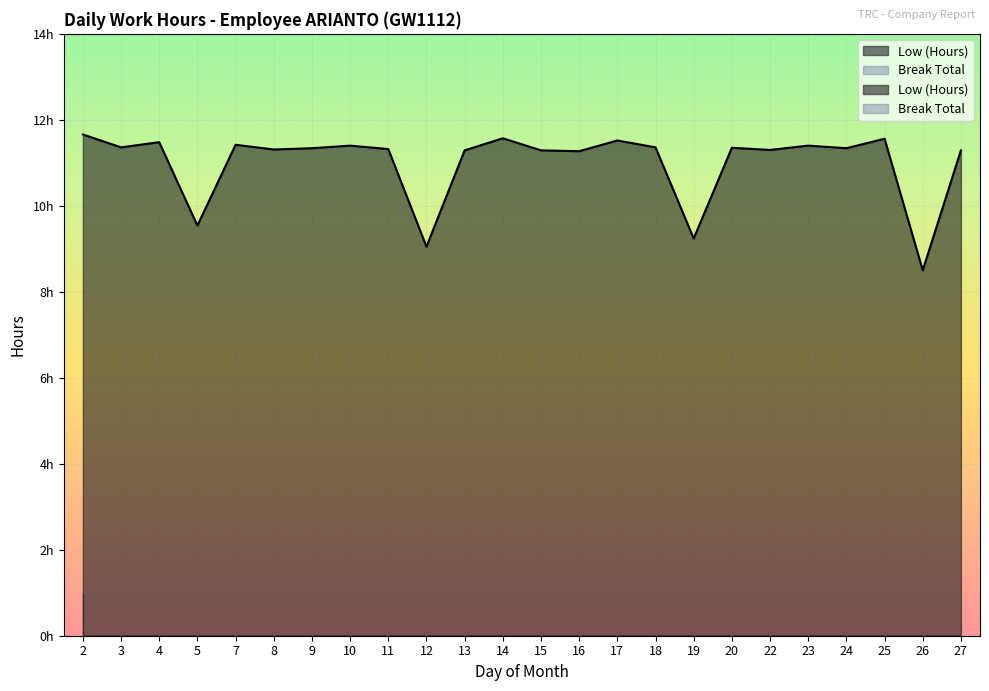

The value at 24 is 11.3. True or false?

True